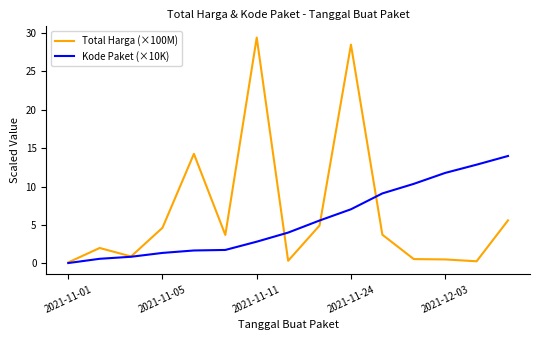

List the series in order of their peak value, highest first.

Total Harga (×100M), Kode Paket (×10K)